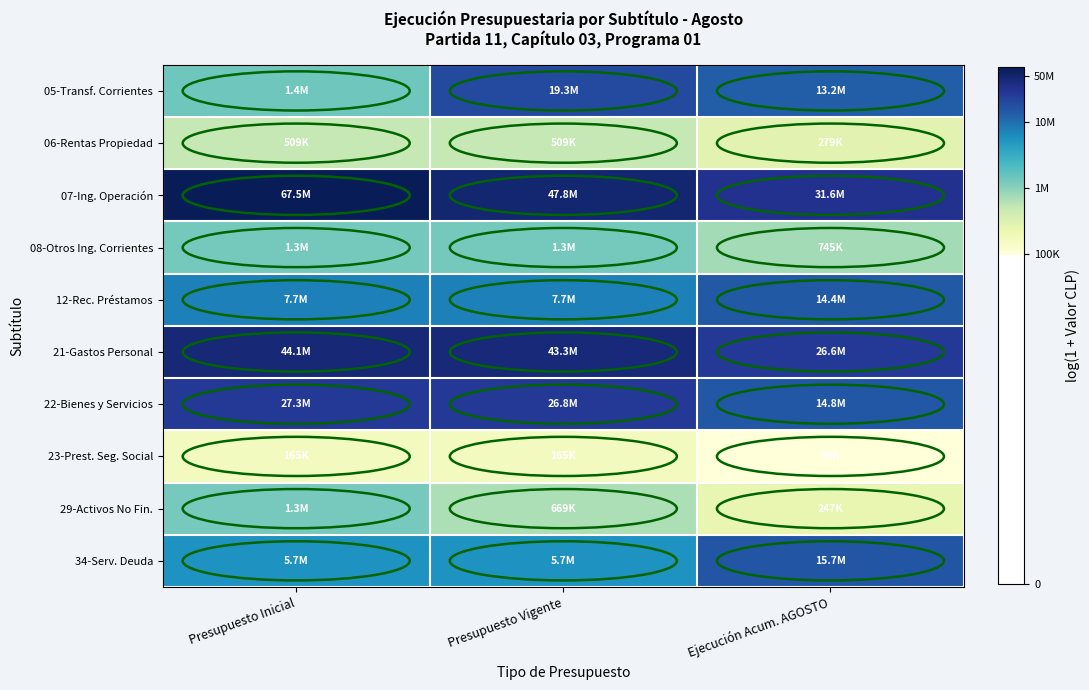

Rank the series at Ejecución Acum. AGOSTO from highest to lowest value.

07-Ing. Operación, 21-Gastos Personal, 34-Serv. Deuda, 22-Bienes y Servicios, 12-Rec. Préstamos, 05-Transf. Corrientes, 08-Otros Ing. Corrientes, 06-Rentas Propiedad, 29-Activos No Fin., 23-Prest. Seg. Social